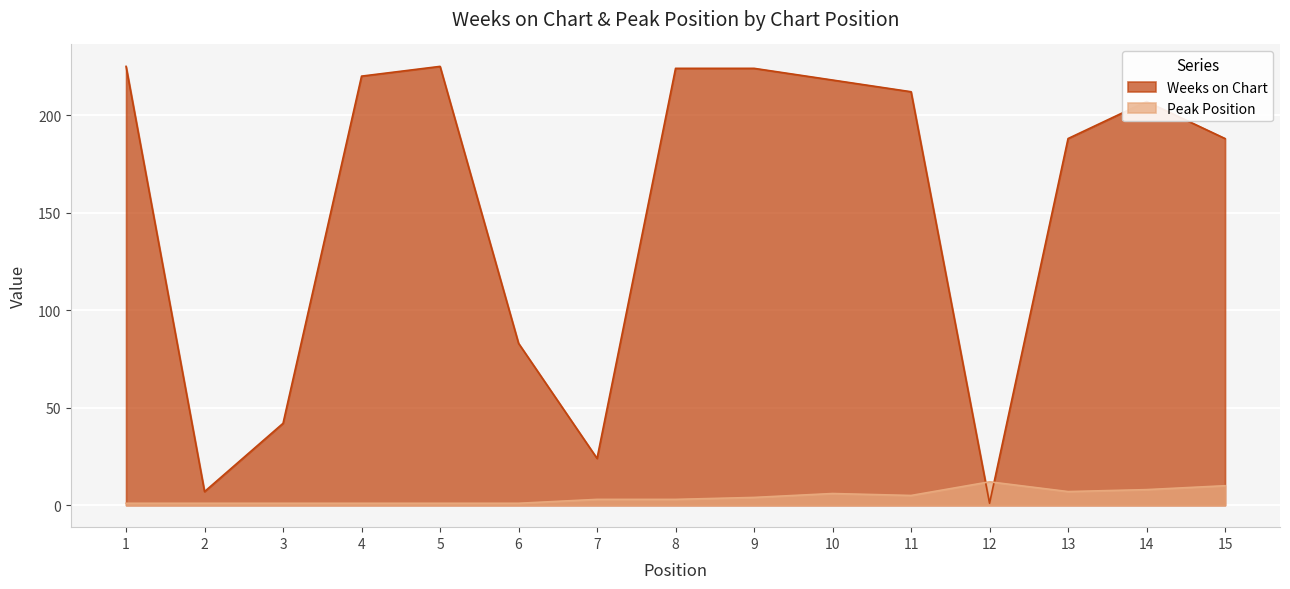

What is the sum of the Weeks on Chart values at 13 and 11?

400